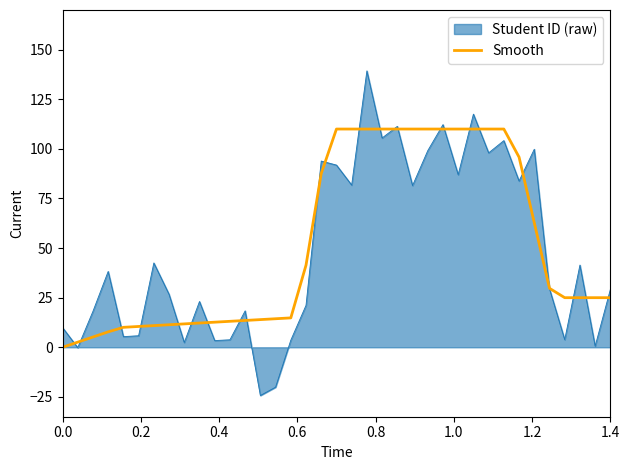

What is the minimum value shown in the chart?

-24.3